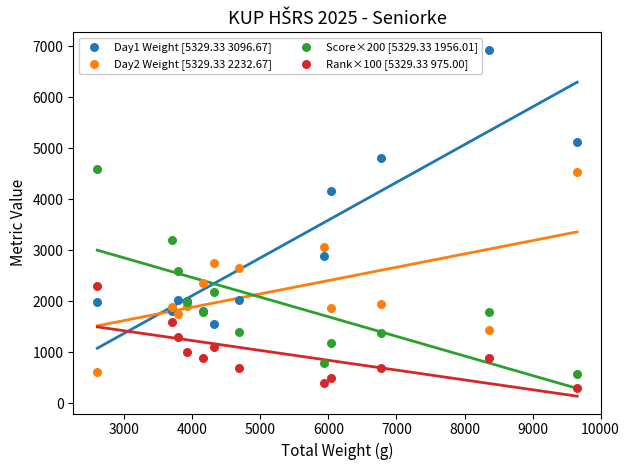

What is the X range (max minus min) for the scatter plot?

7053.0